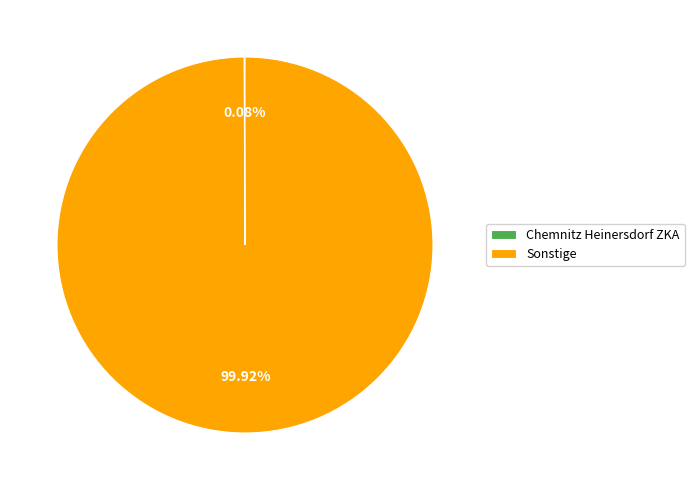

What is the majority slice?

Sonstige